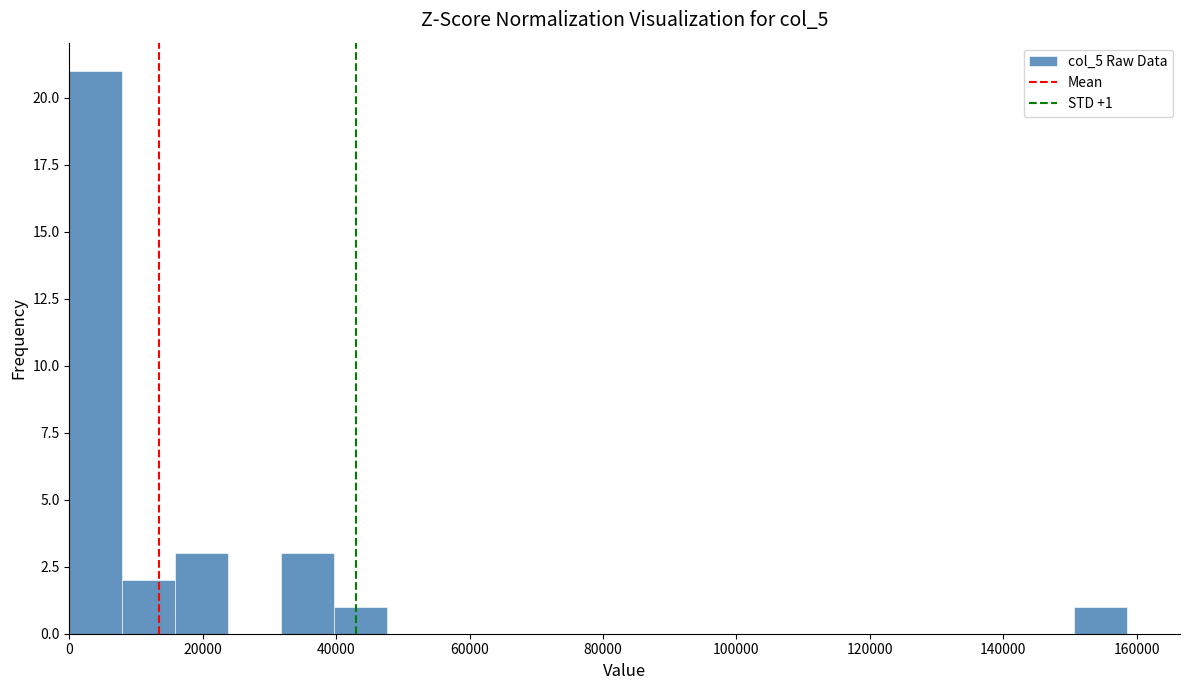

Read against the x-axis, roughly where is the centre of the tallest bar?

4000